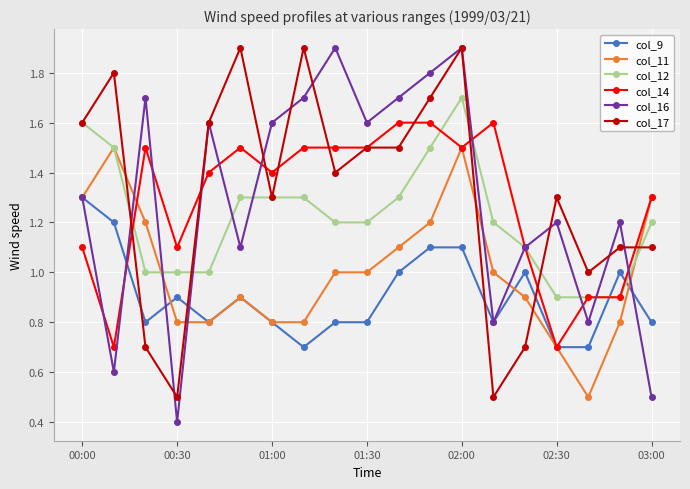

At how many categories does at least one series exceed 0?

19